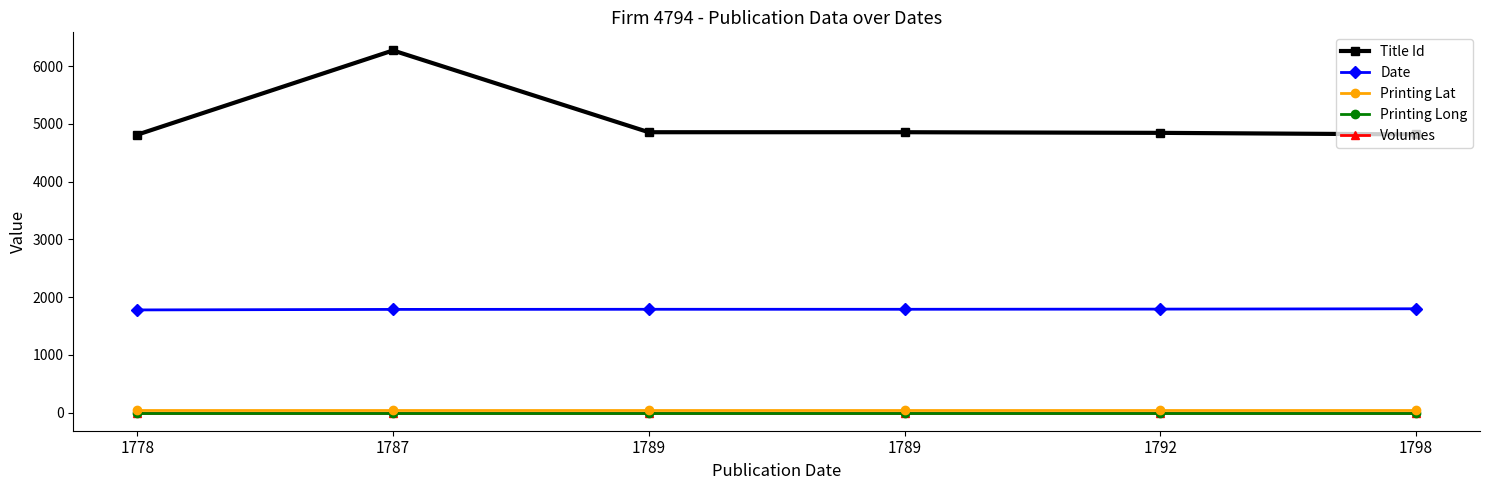

The Volumes series shows 1.0 at 1787. True or false?

True